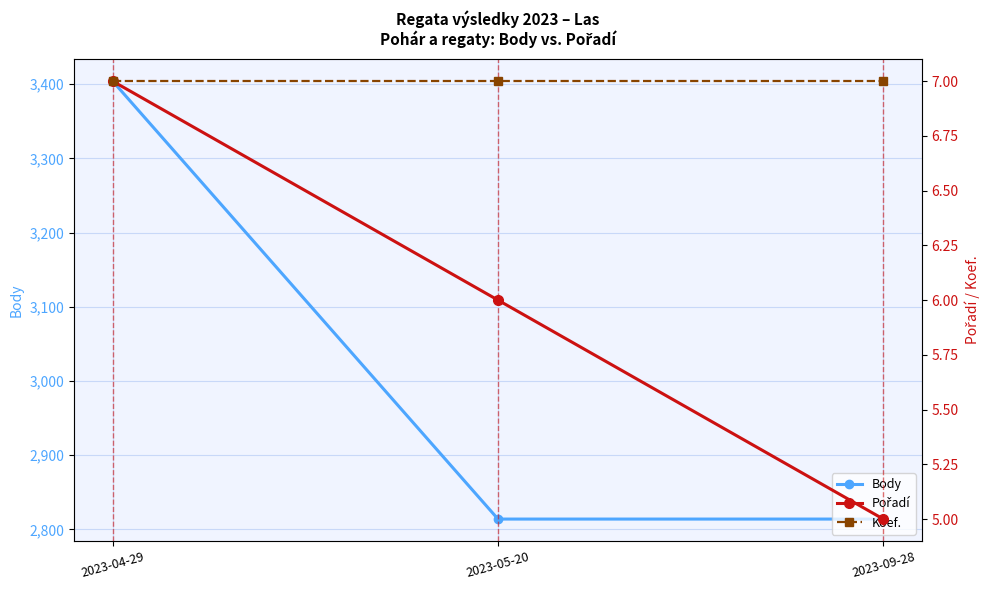

At which label is Body closest to 3109?

2023-04-29